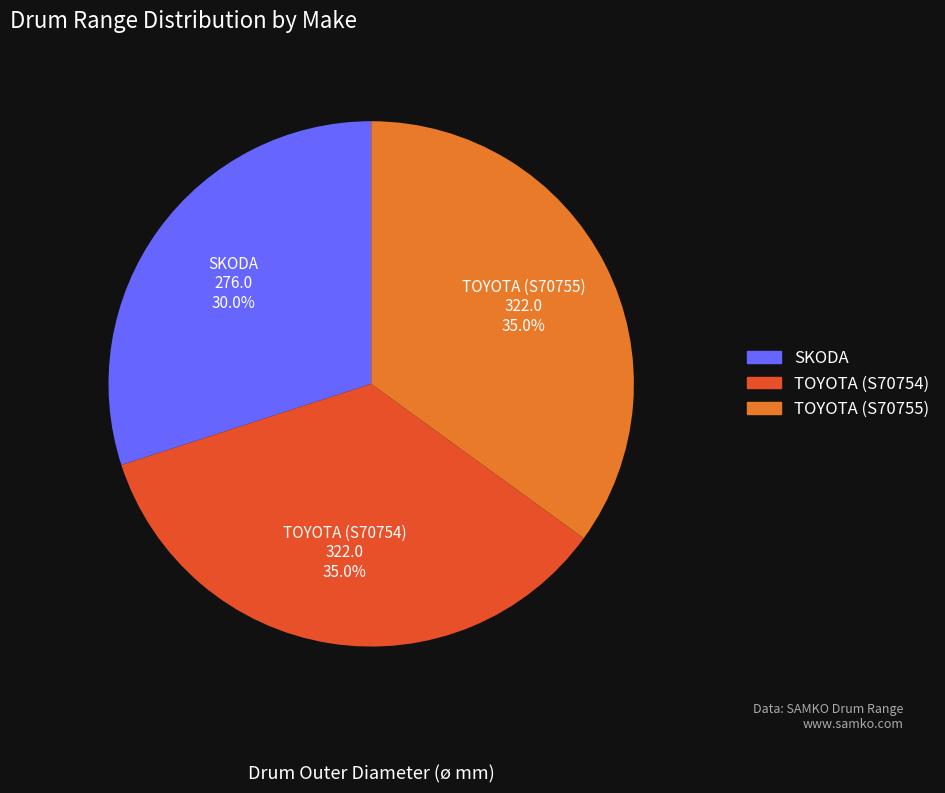

Is TOYOTA (S70755) the majority of the pie?

No